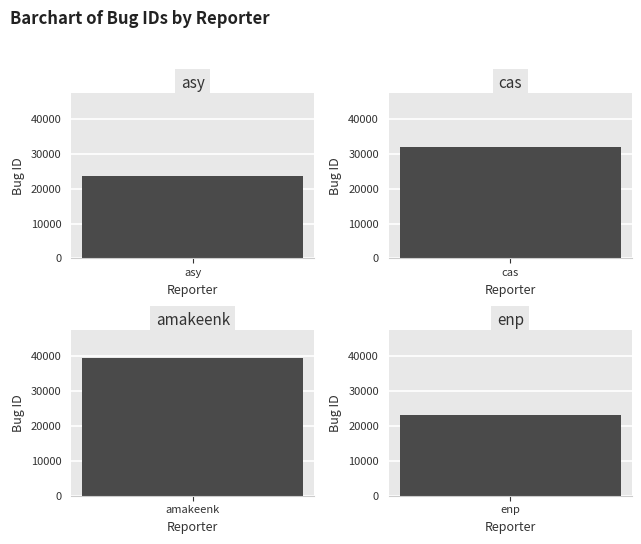

Is it true that the value at amakeenk is 58083?

False